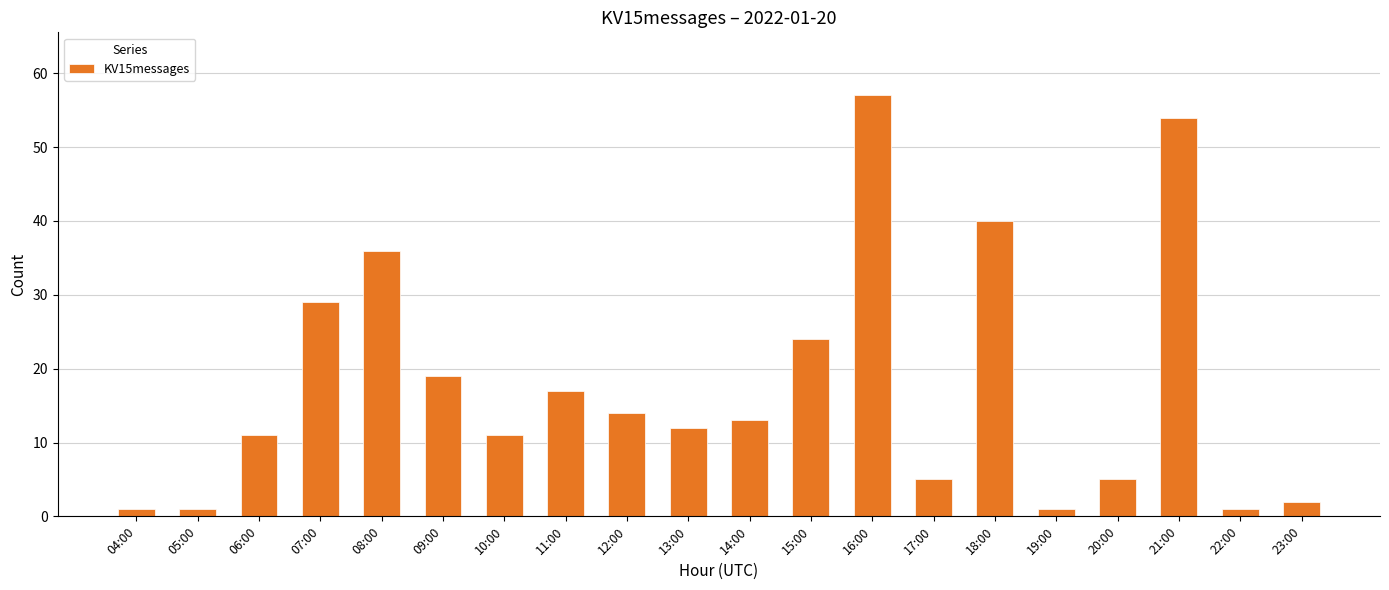

The chart shows a value of 26 at 21:00. True or false?

False